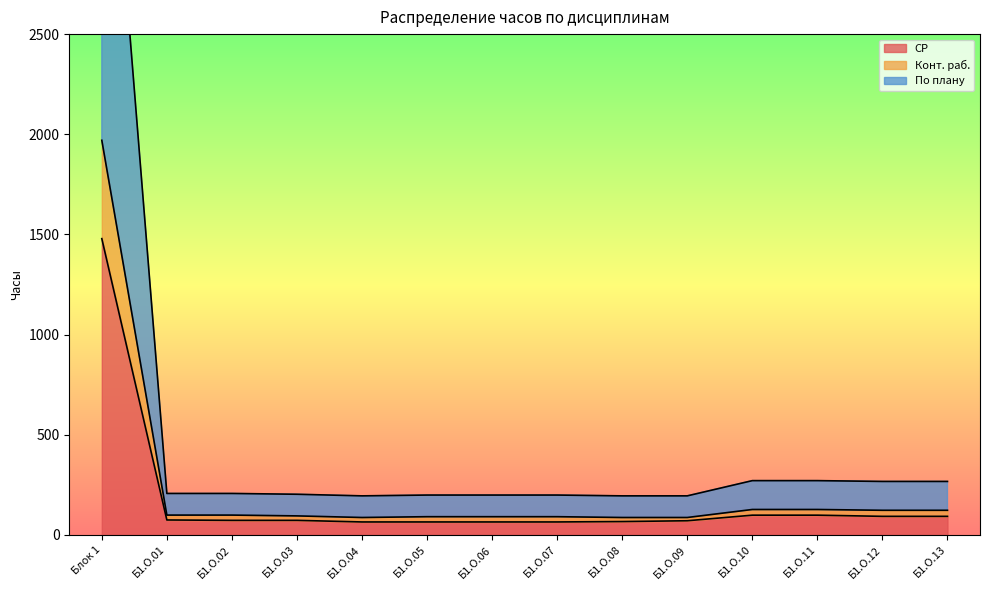

Where is По плану nearest to the value 2216?

Б1.О.10